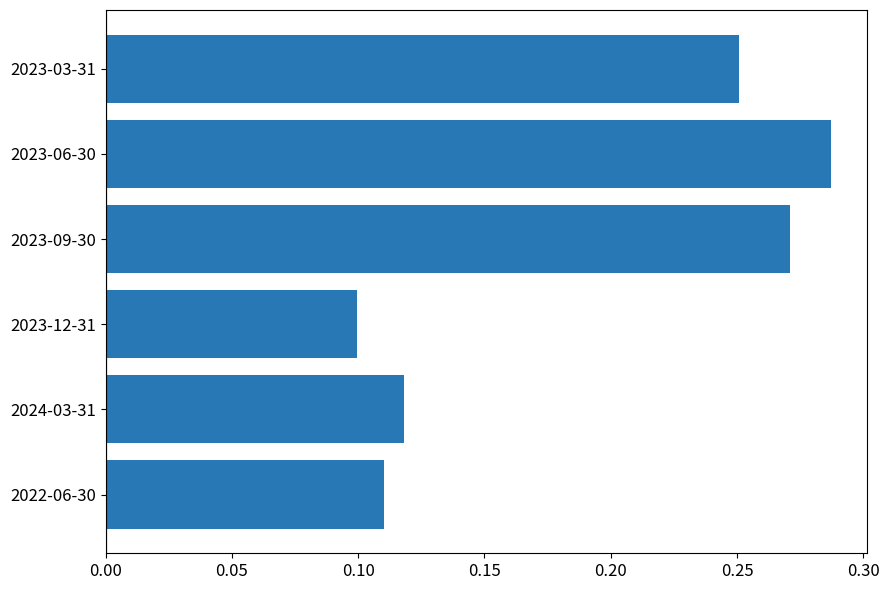

Which label corresponds to the largest value in the chart?

2023-06-30